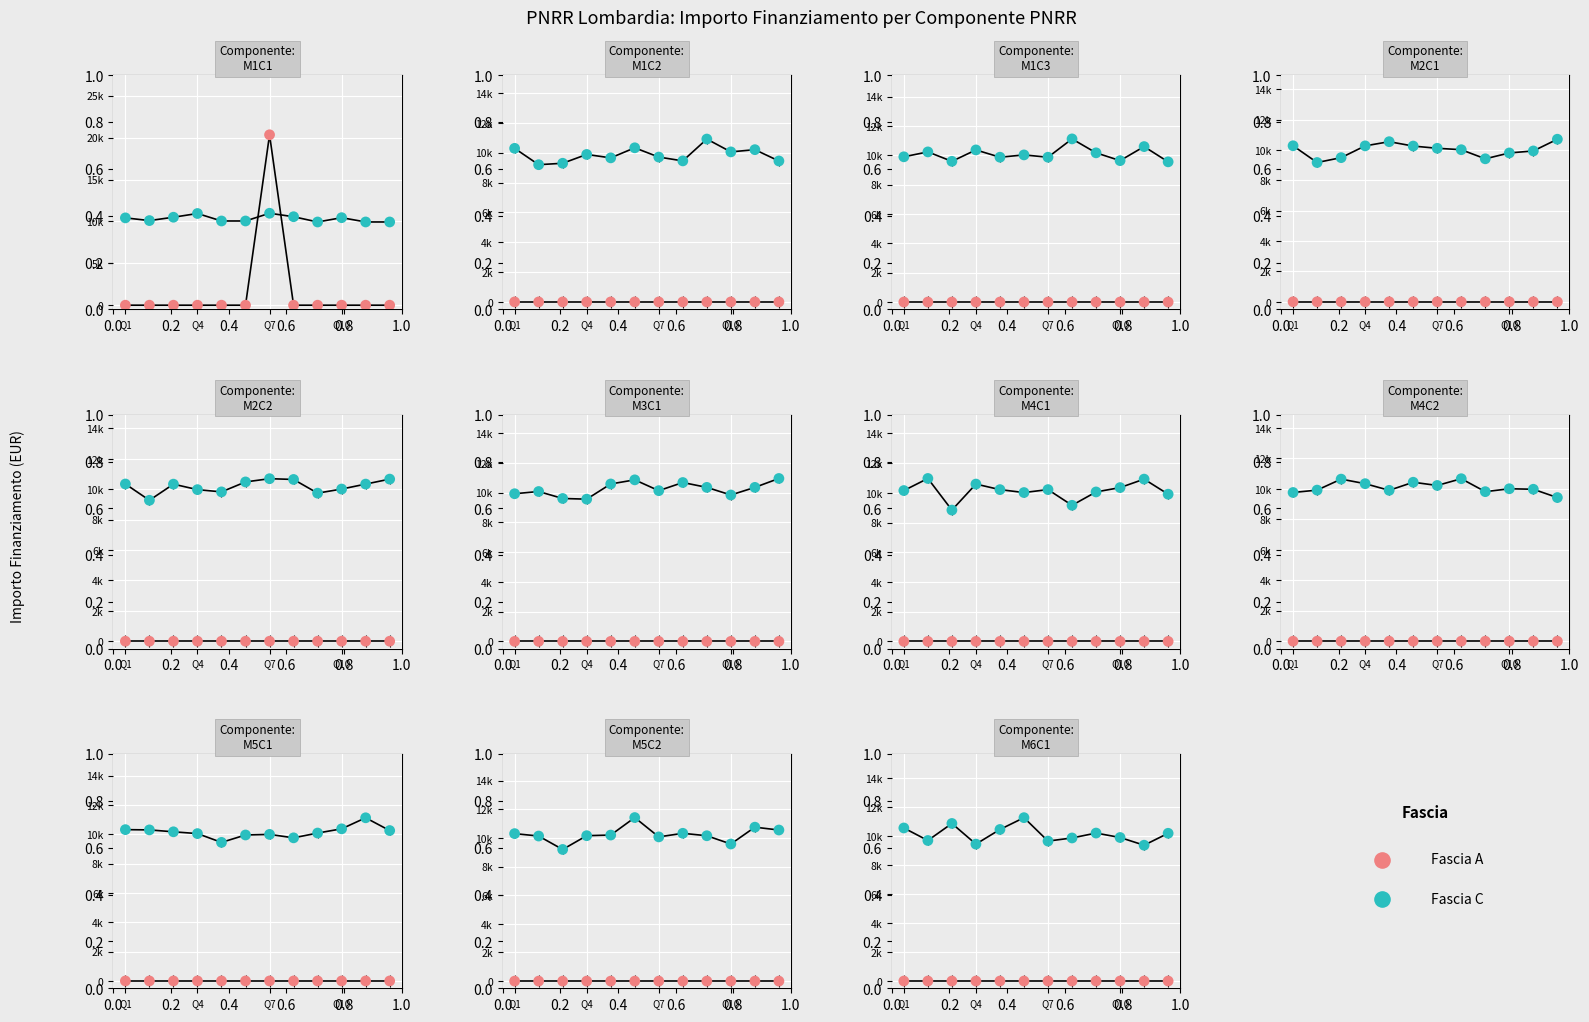

Which series has the largest total across all categories?

Fascia C